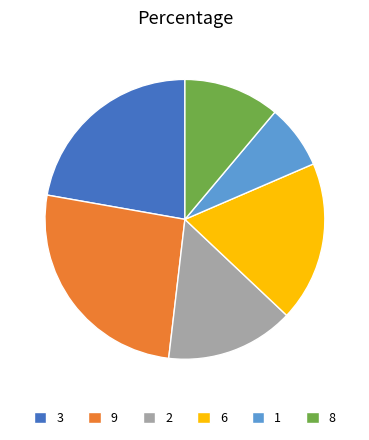

Rank the categories by value from lowest to highest.

1, 8, 2, 6, 3, 9